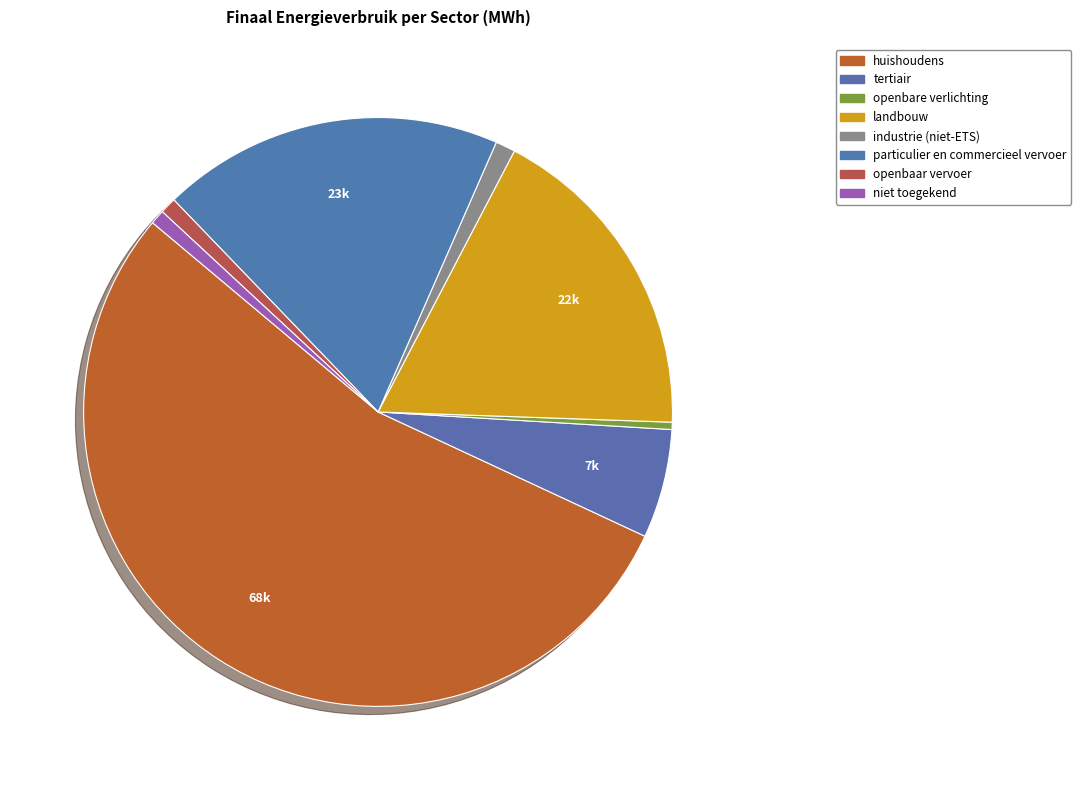

To the nearest percent, what portion does niet toegekend represent?

1%